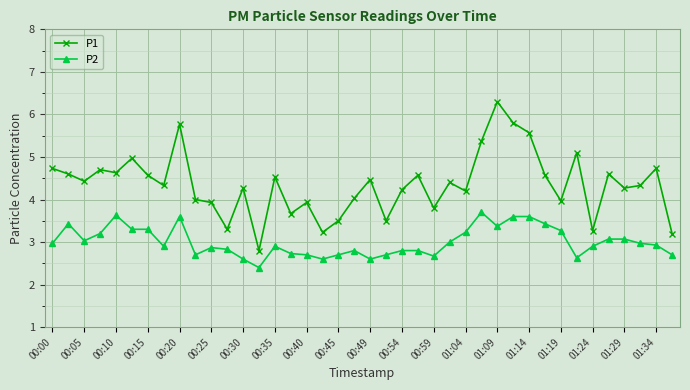

True or false: P1 and P2 cross at least once.

False